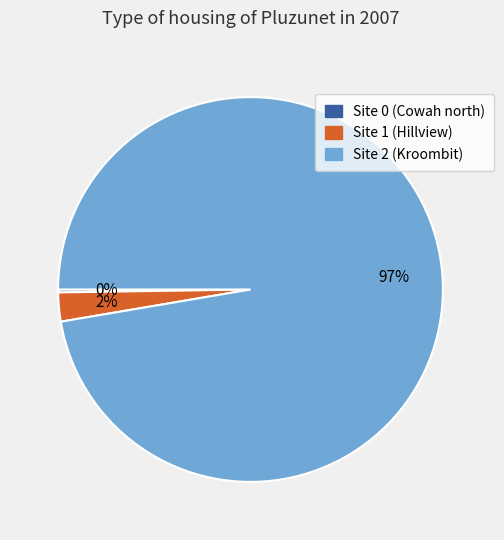

To the nearest percent, what is the average slice percentage?

33%